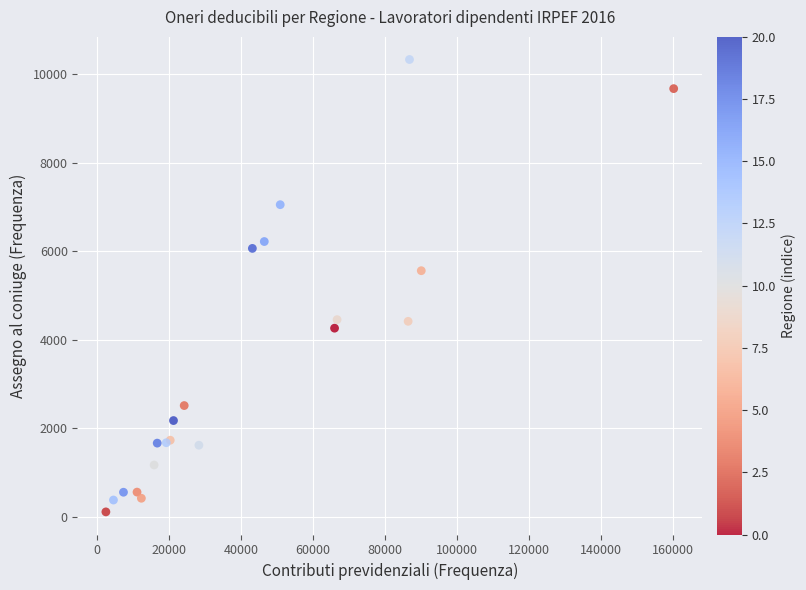

What Y value in the scatter plot is closest to 5222?

5561